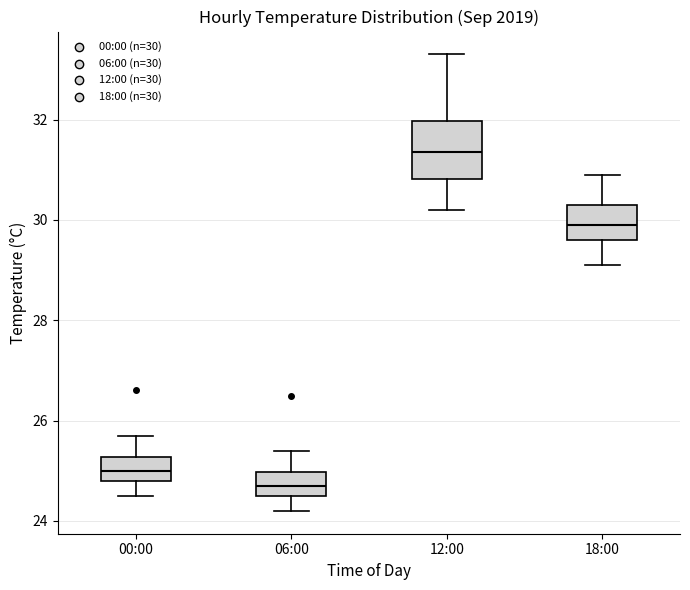

Reading left to right, transcribe this box plot: for each box, give where its median line is, the range the box spans, and where its two whiskers end, as read against the y-axis. The values are not printed on the chart, so give them approximately, as read against the axis.

00:00: median 25.0, box 24.8 to 25.2, whiskers 24.6 to 25.8
06:00: median 24.8, box 24.6 to 25.0, whiskers 24.2 to 25.4
12:00: median 31.4, box 30.8 to 32.0, whiskers 30.2 to 33.4
18:00: median 30.0, box 29.6 to 30.4, whiskers 29.2 to 31.0